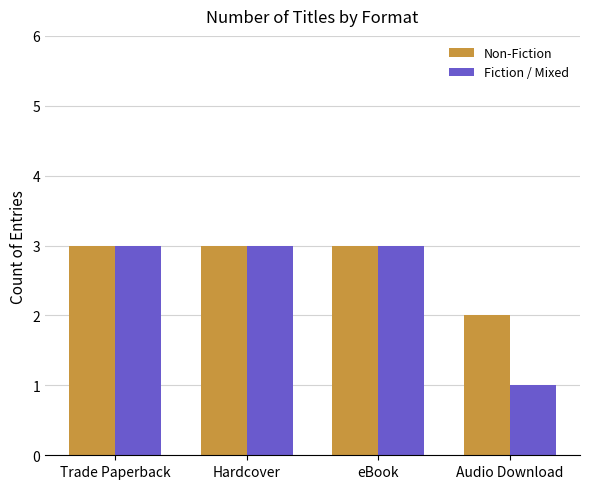

Are the bars grouped side by side (vs. stacked)?

Yes